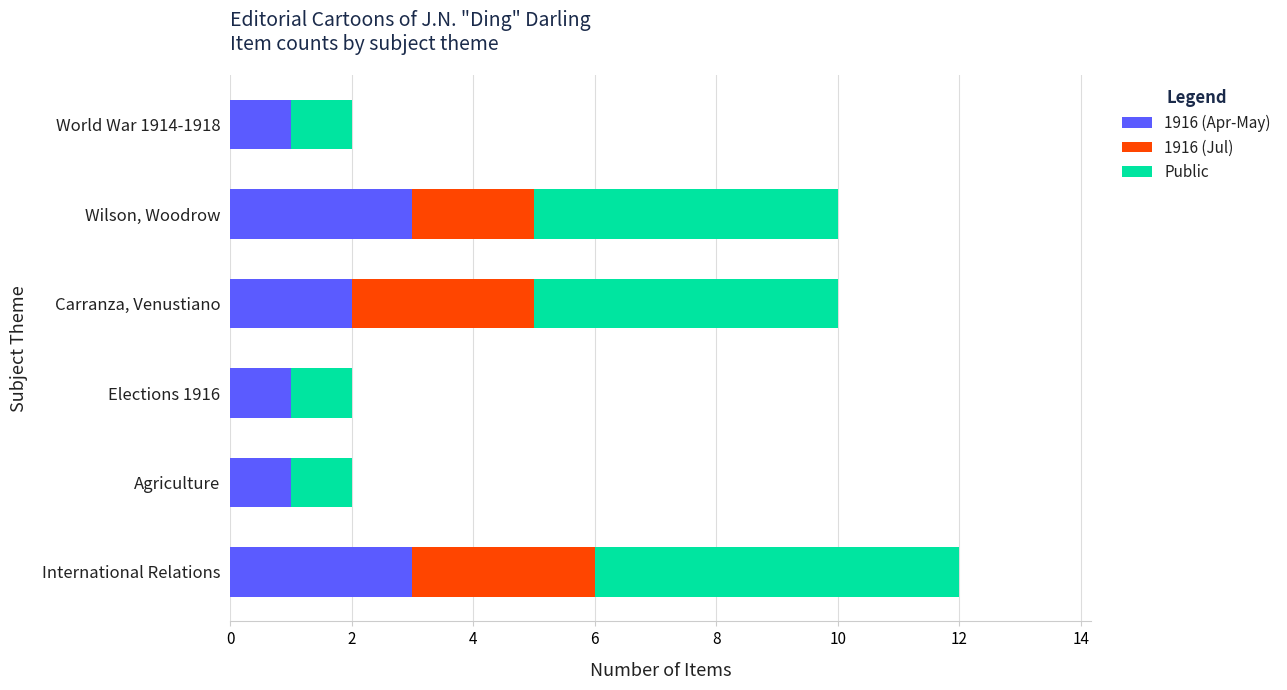

At which category is the sum across all series the highest?

International Relations